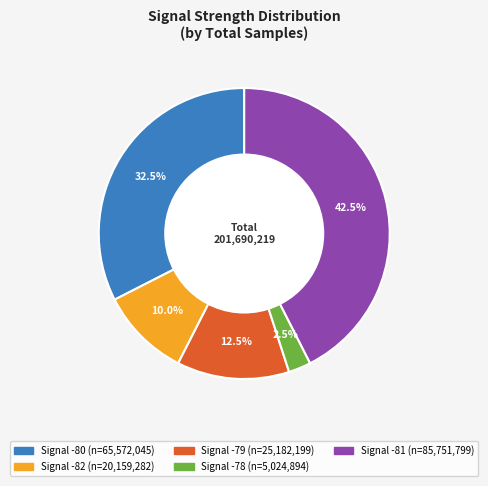

Does any single category account for the majority?

No